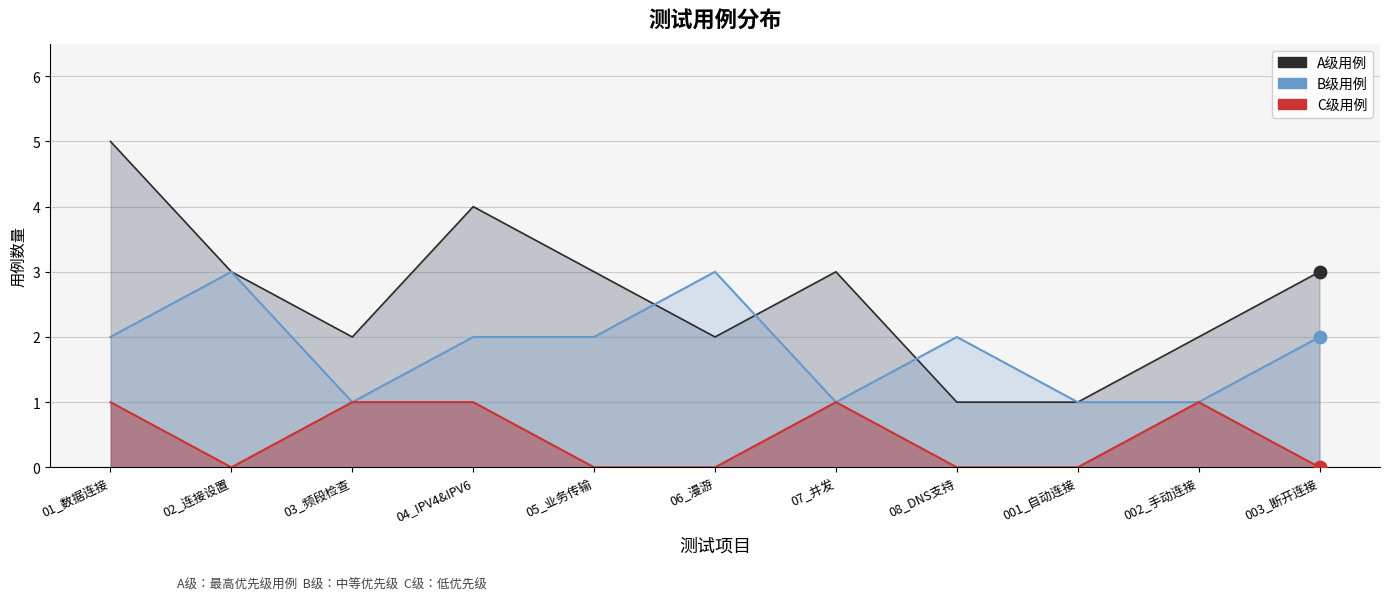

Which series has the largest total across all categories?

A级用例